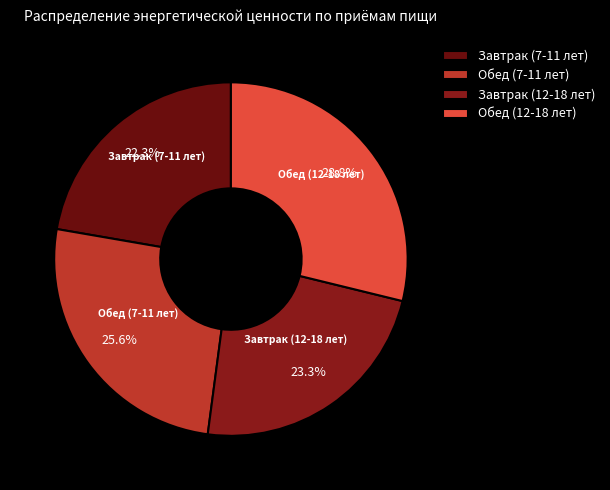

Which has a higher value, Завтрак (7-11 лет) or Обед (12-18 лет)?

Обед (12-18 лет)